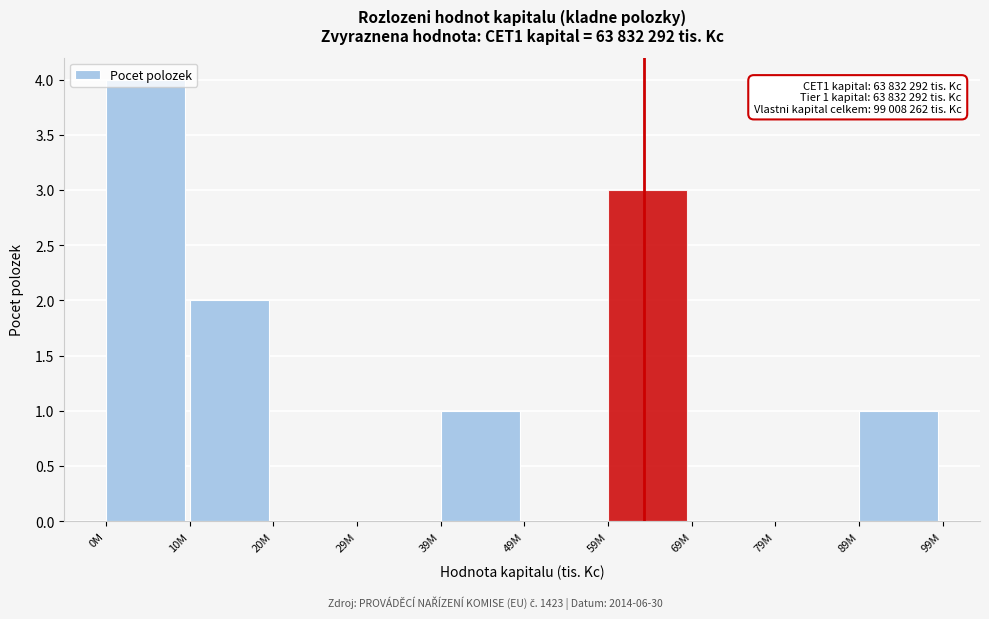

Which category has the highest value across all series?

0M